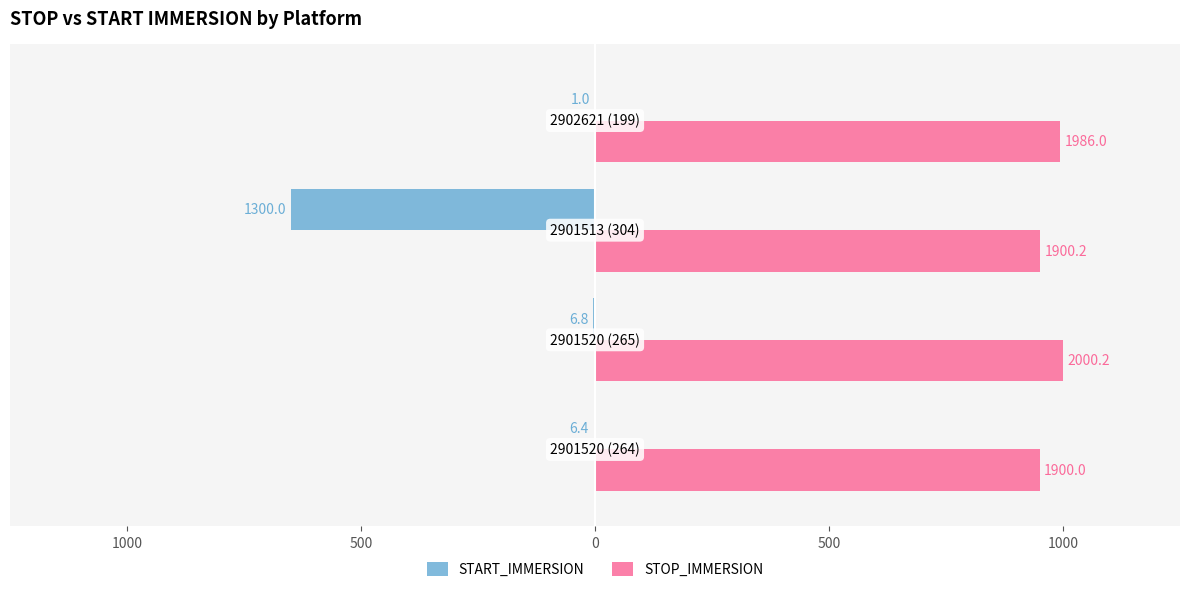

What are all the series names shown in the legend?

START_IMMERSION, STOP_IMMERSION